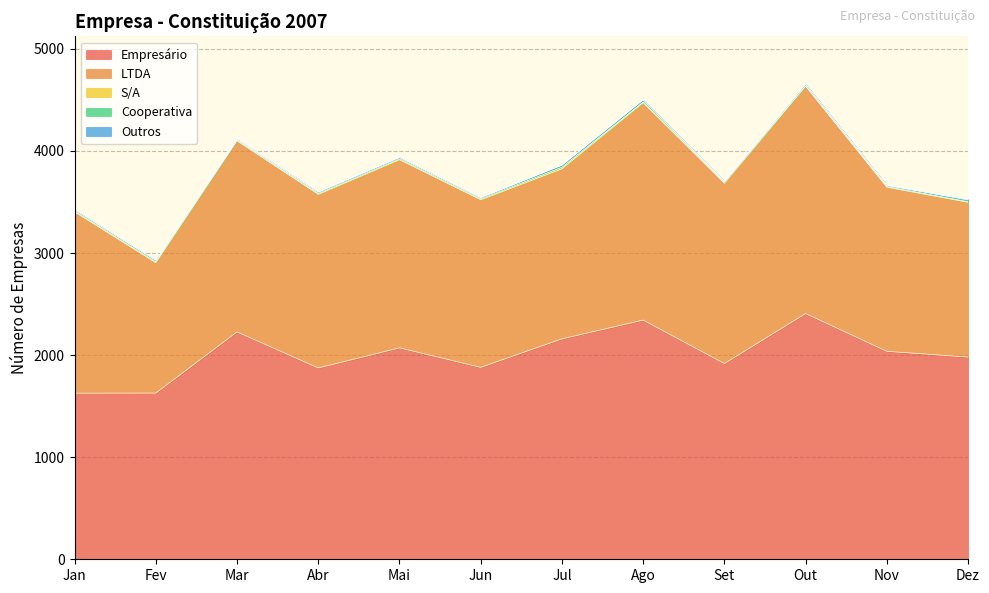

The Cooperativa series shows 12 at Abr. True or false?

True